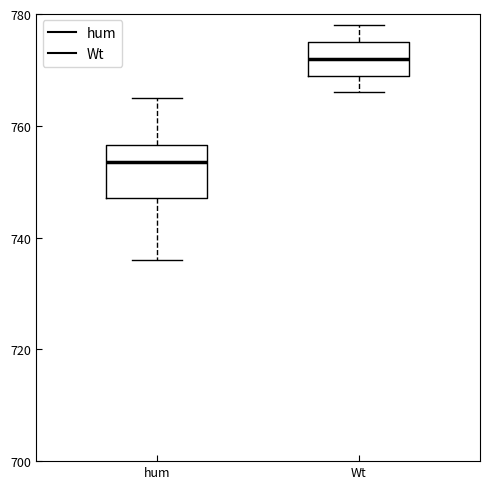

Where does the upper whisker of the box for hum end on the y-axis? The values are not printed on the chart, so give them approximately, as read against the axis.

766